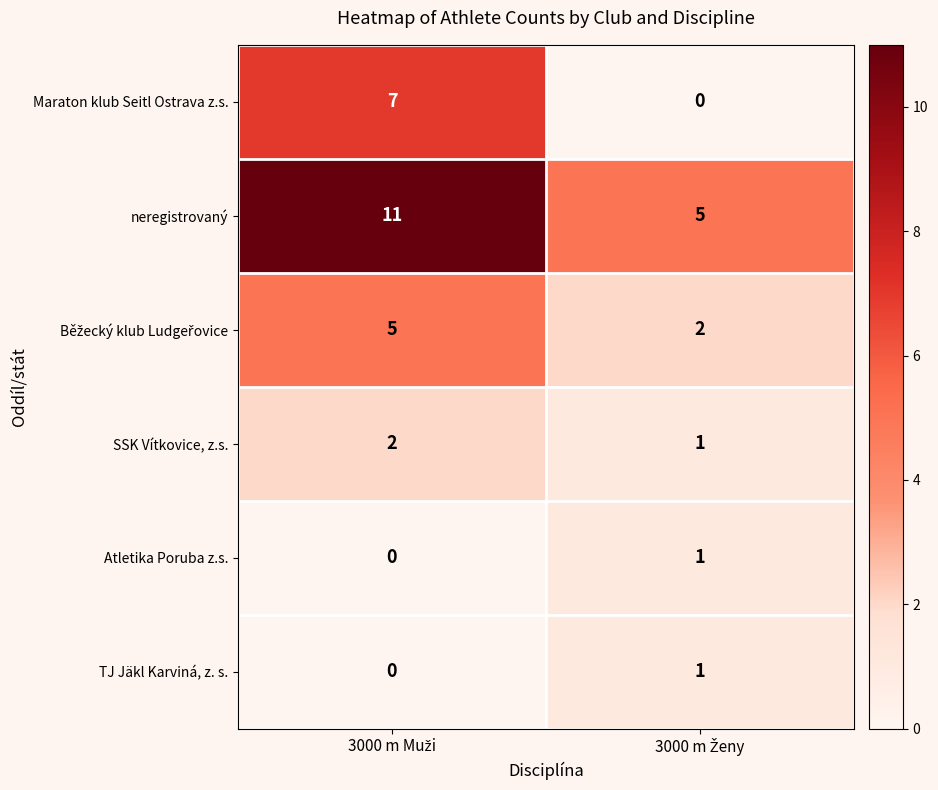

Which series has the largest range (max minus min)?

Maraton klub Seitl Ostrava z.s.